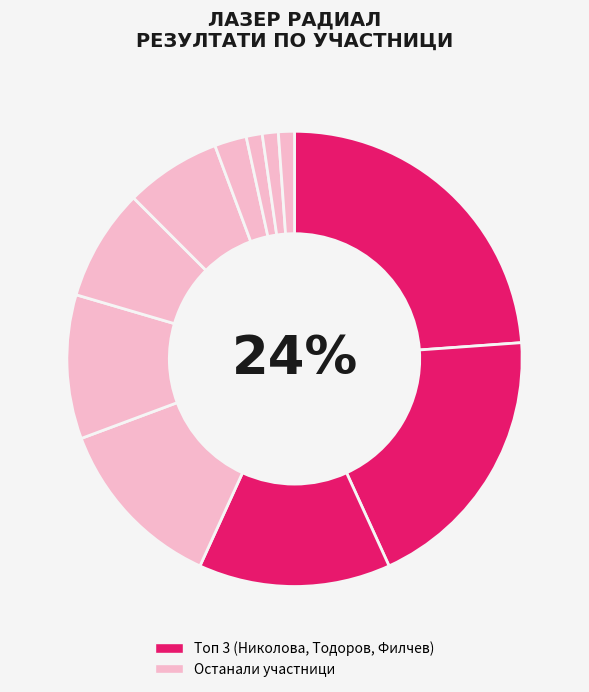

What is the smallest slice in the pie chart?

Николай Ценов